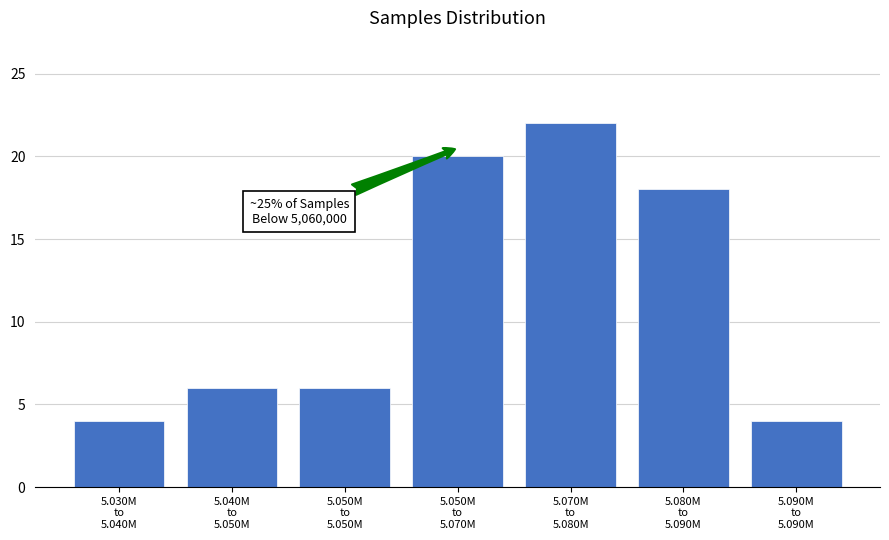

Reading right to left, list all the values displayed in this chart.

4	18	22	20	6	6	4